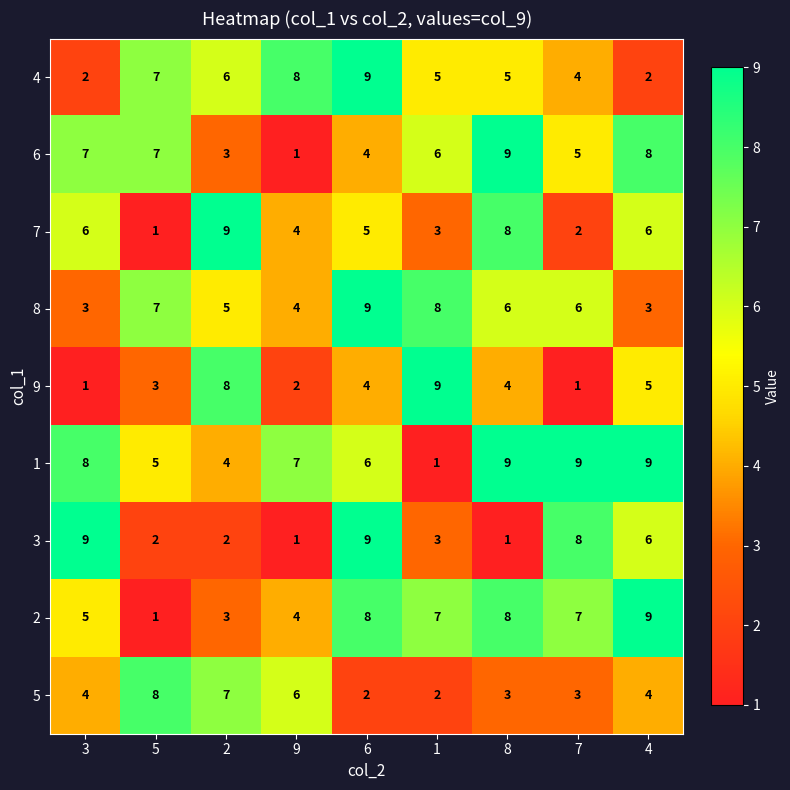

True or false: 3 has a value of 2 at 5.

True